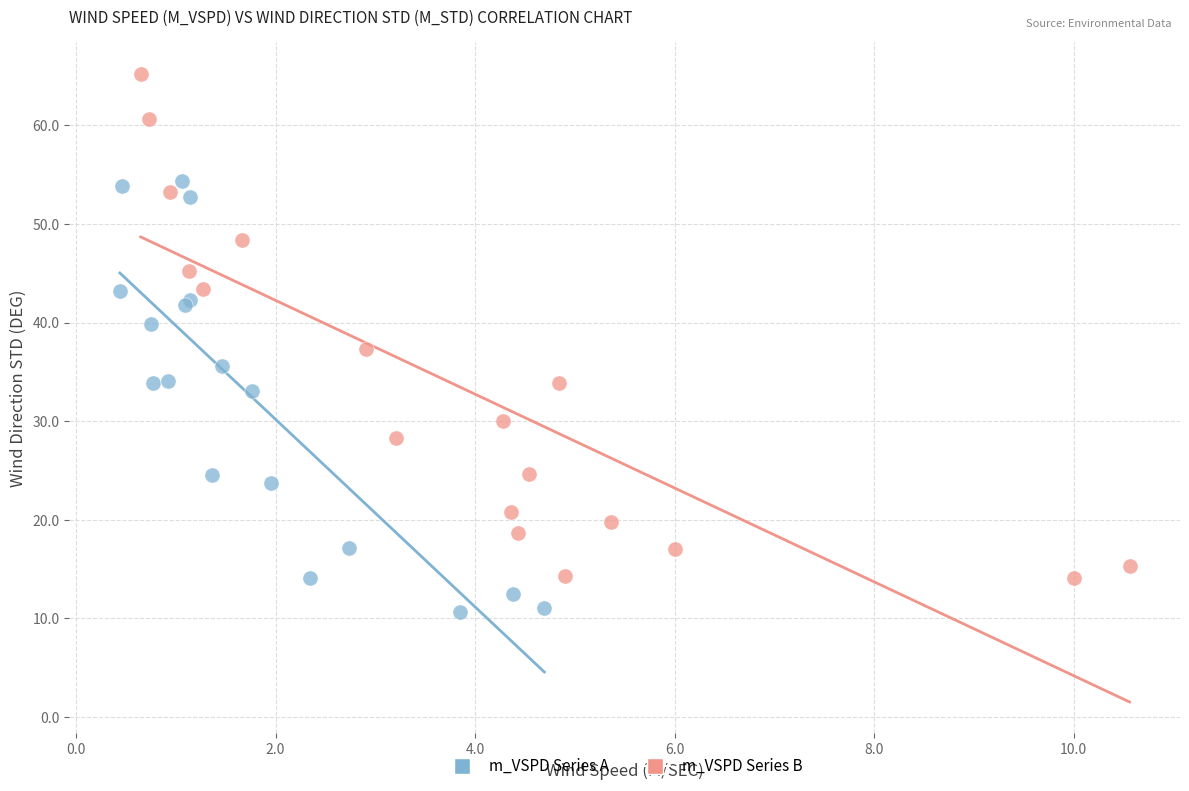

Which series has the widest spread of Y values?

m_VSPD Series B